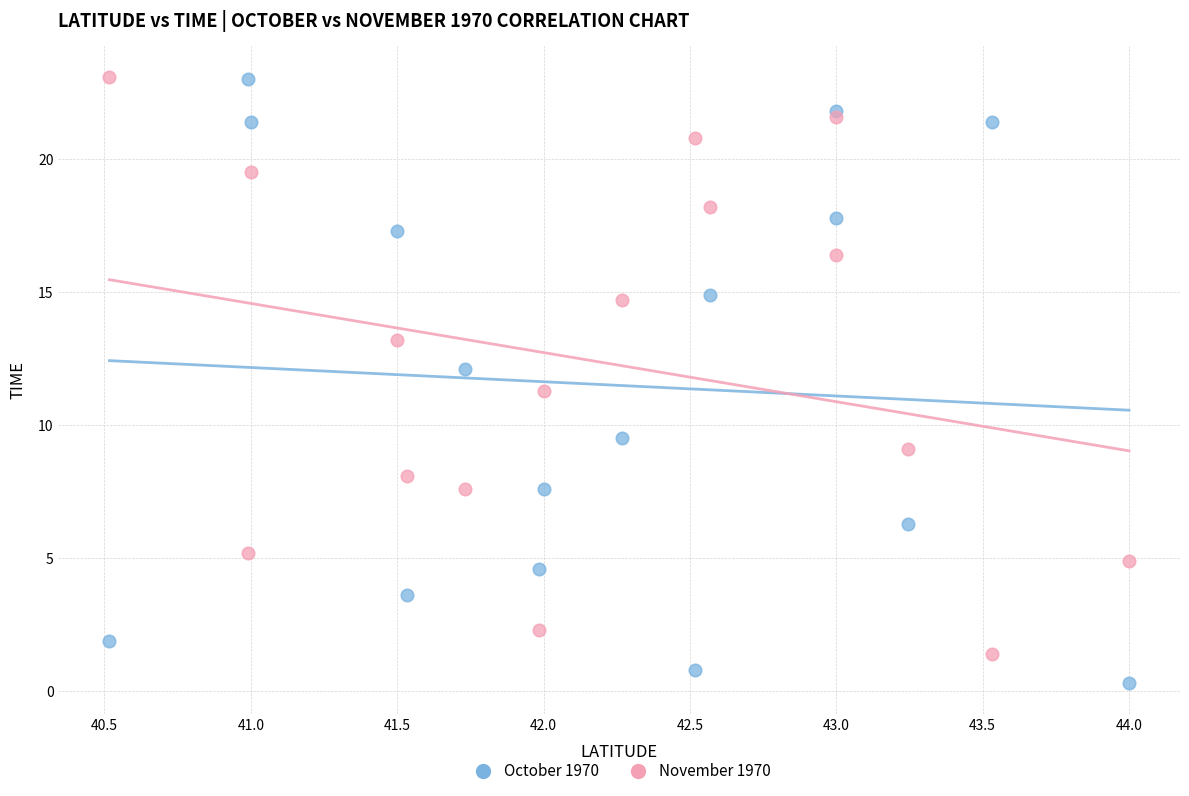

Across all series, what Y value is closest to 11?

11.3